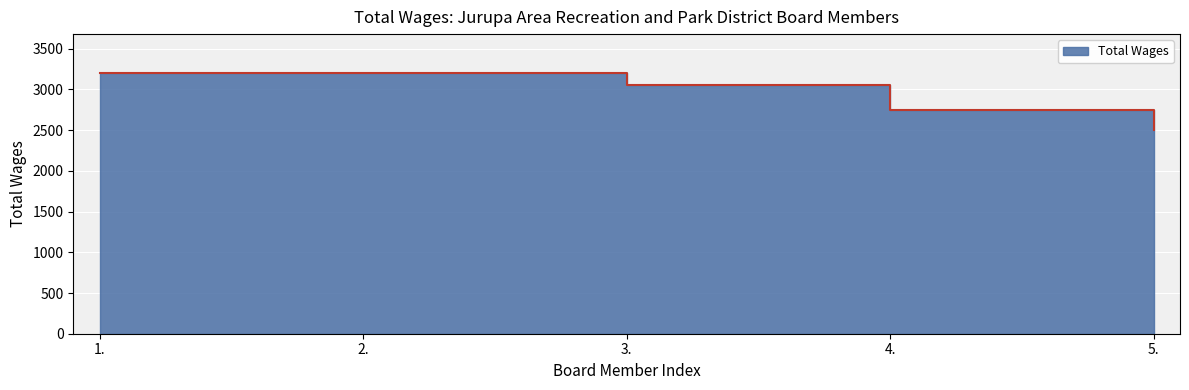

Is it true that the value at 1. is 3200?

True